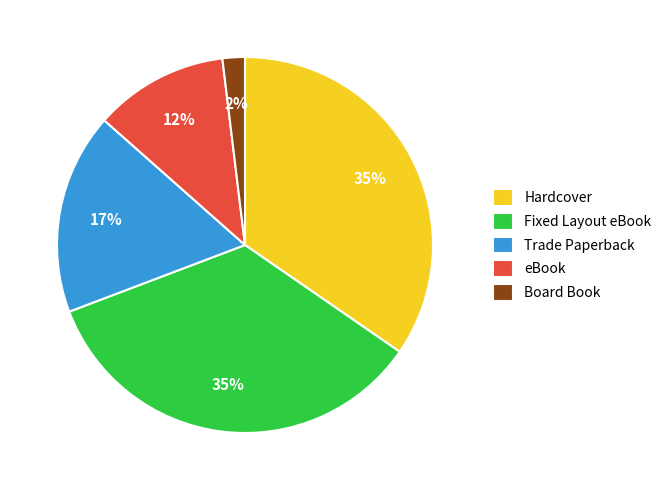

What percentage is the Hardcover slice, to the nearest percent?

35%